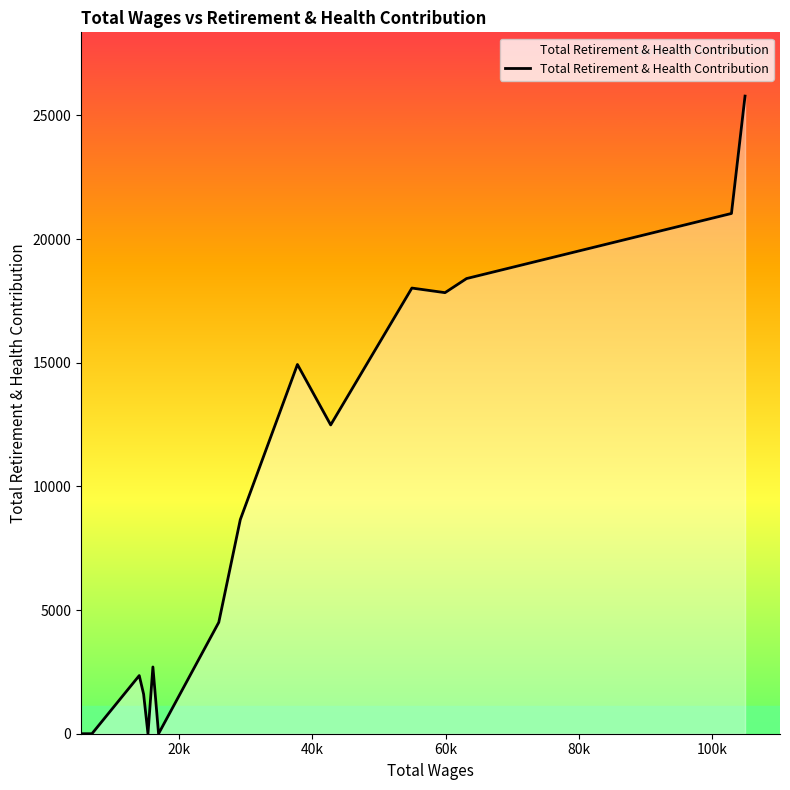

What is the difference between the maximum and minimum values?

25782